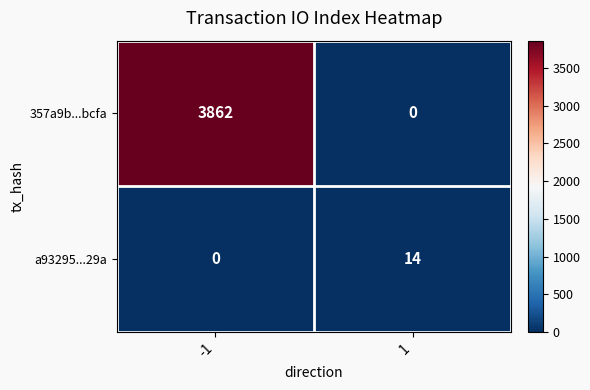

At which category does the chart reach its peak across all series?

-1